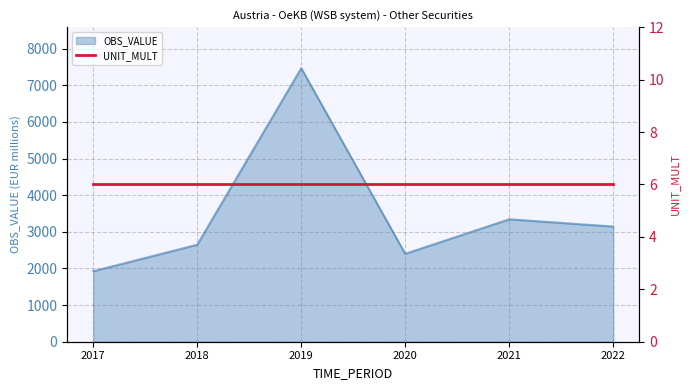

How many interior local peaks (higher than both neighbors) does the data have?

2